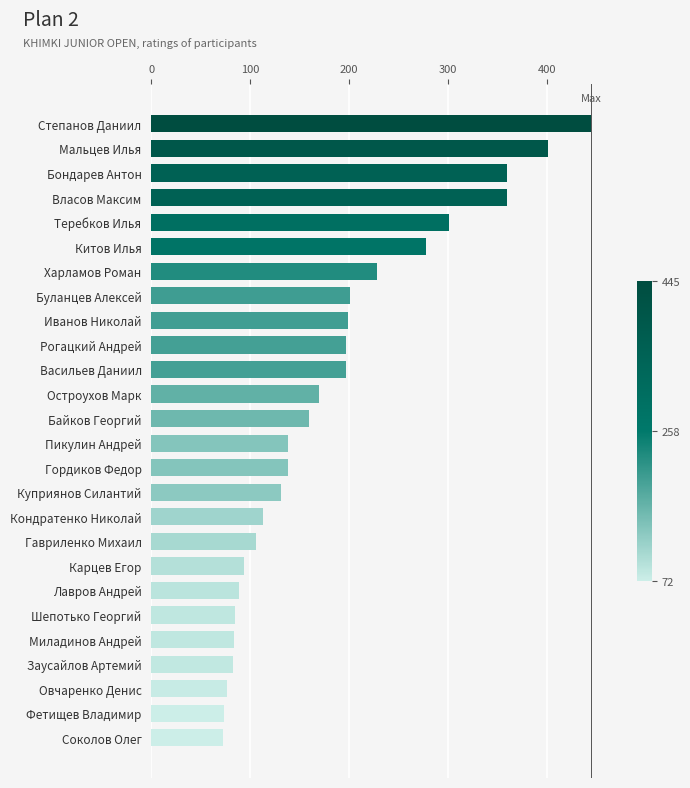

What is the difference between the maximum and minimum values?

373